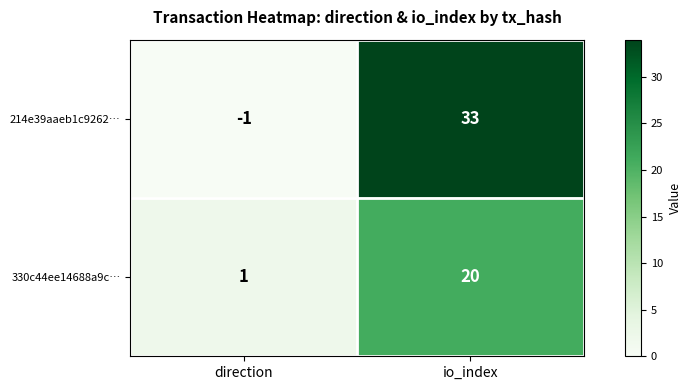

Rank the categories by 214e39aaeb1c9262… value from lowest to highest.

direction, io_index